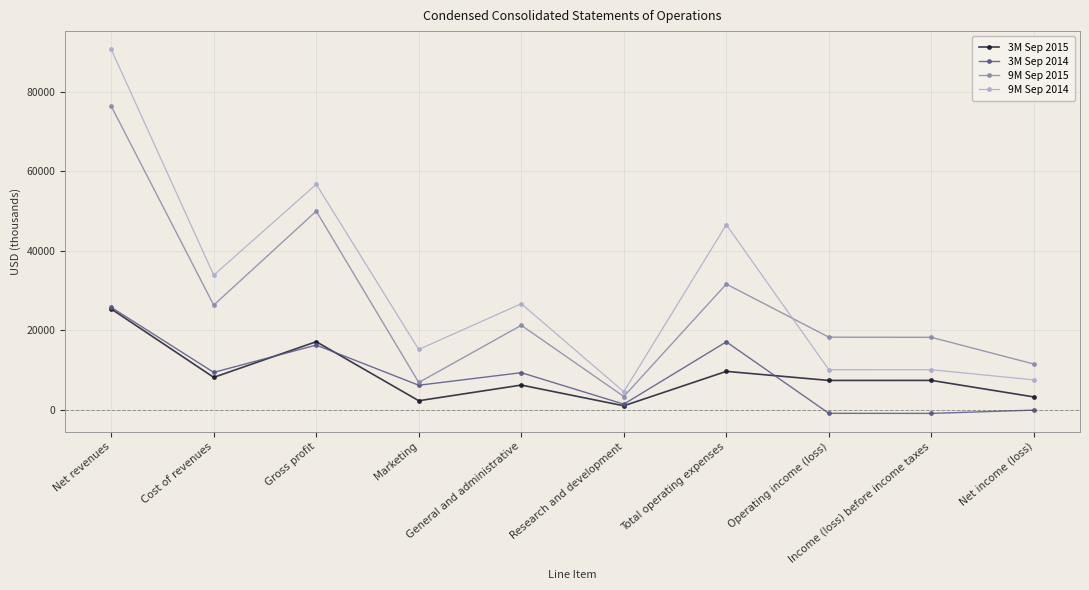

The 3M Sep 2015 series shows 38393 at Net revenues. True or false?

False